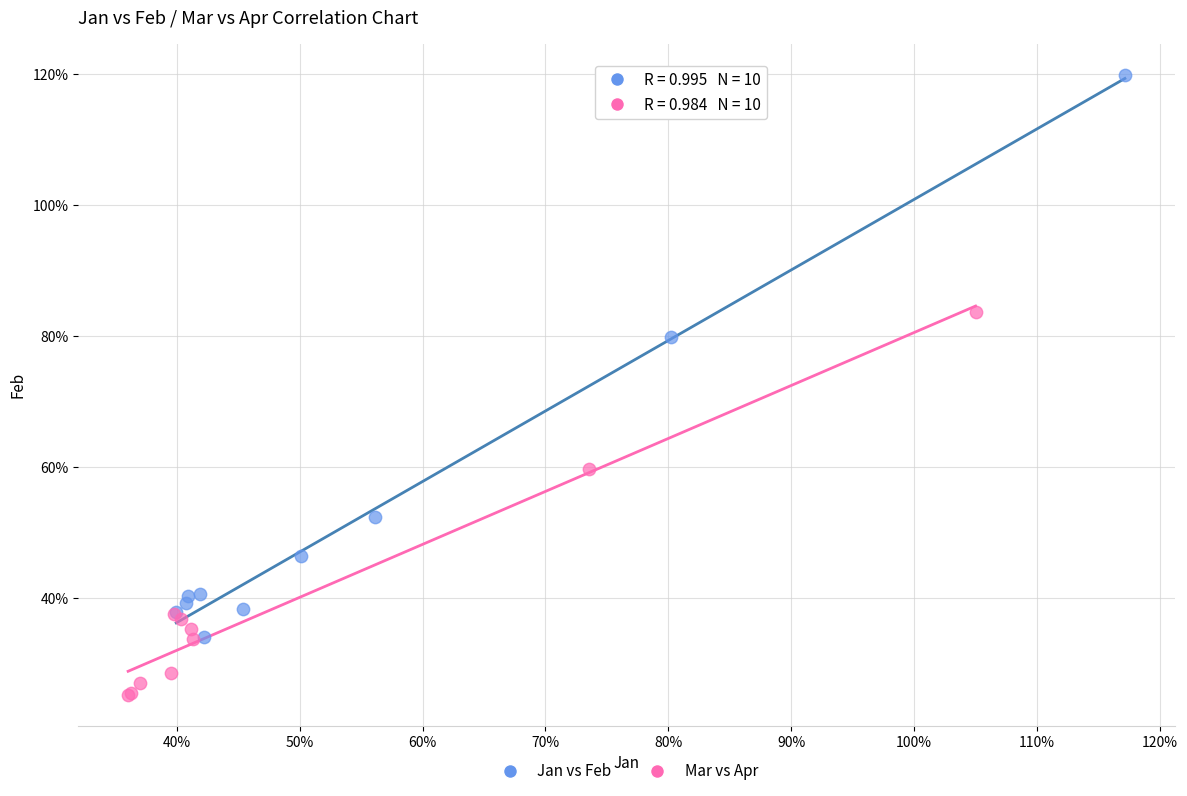

What are all the series names shown in the legend?

Jan vs Feb, Mar vs Apr